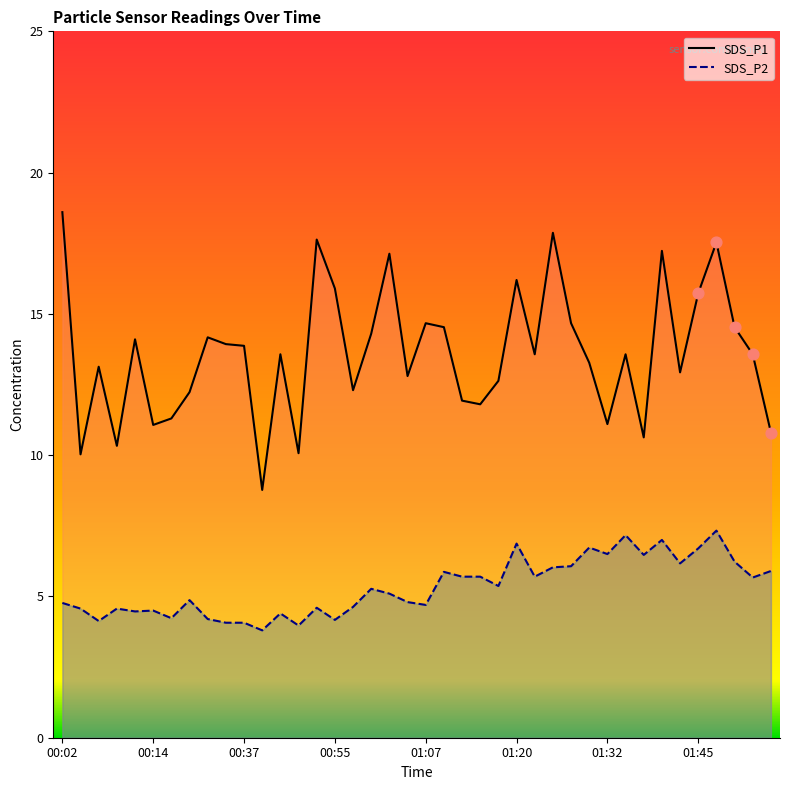

At which category is the sum across all series the highest?

01:51